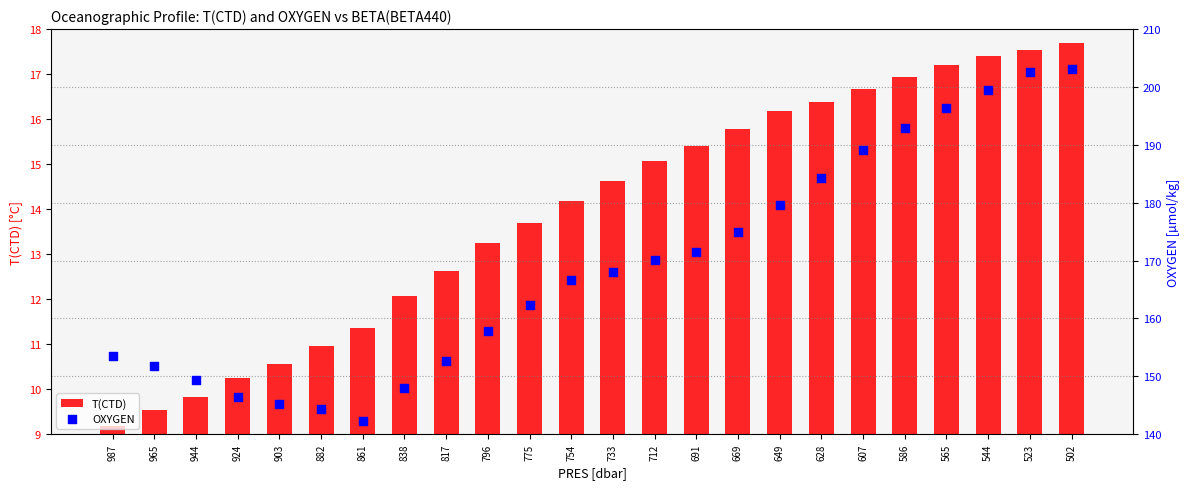

At which category is the sum across all series the highest?

502